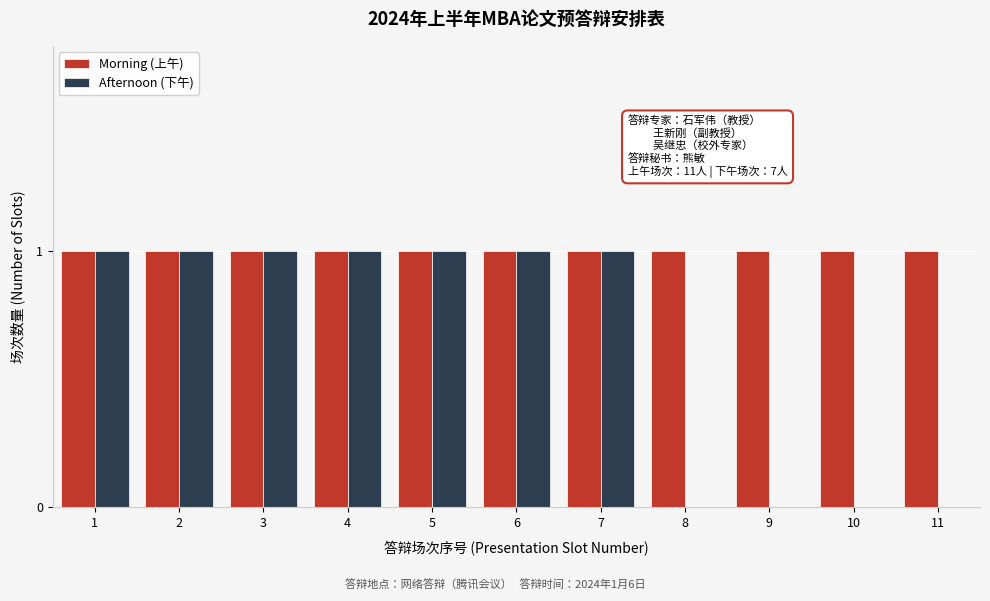

Reading left to right, what are all the values shown in this chart?

Morning (上午): 1=1	2=1	3=1	4=1	5=1	6=1	7=1	8=1	9=1	10=1	11=1
Afternoon (下午): 1=1	2=1	3=1	4=1	5=1	6=1	7=1	8=0	9=0	10=0	11=0